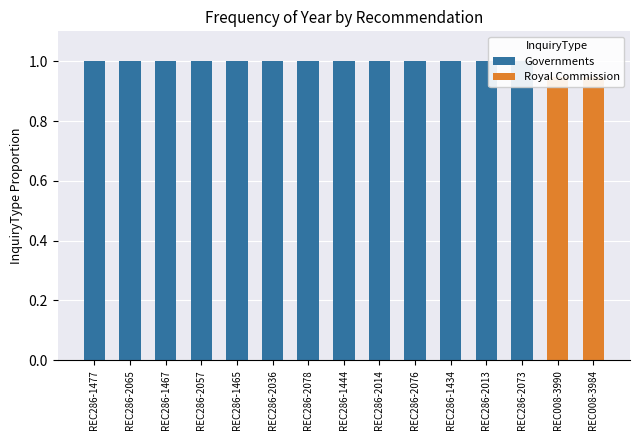

True or false: Royal Commission has a value of 0.0 at REC286-2078.

True